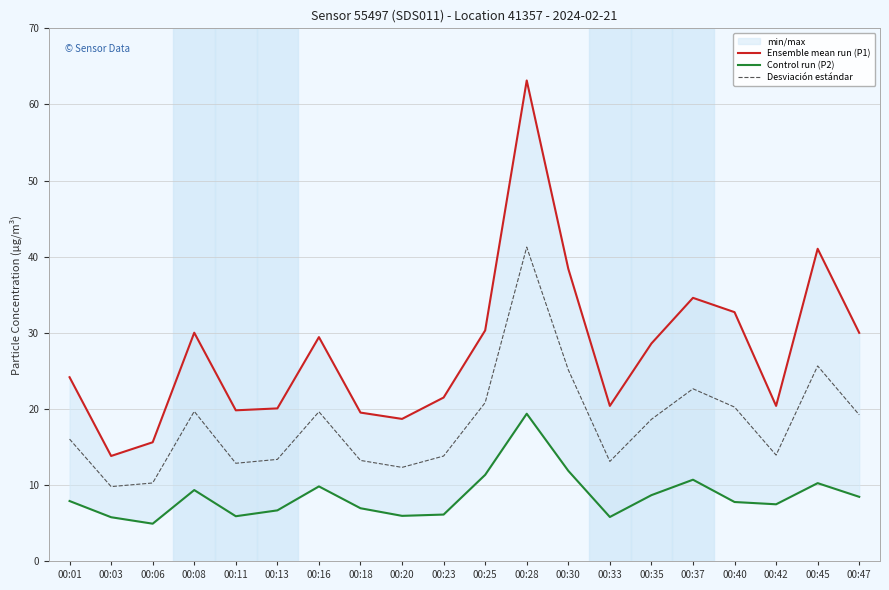

Reading left to right, transcribe all the data shown in this chart.

Ensemble mean run (P1): 24.1	13.8	15.6	30.0	19.8	20.1	29.4	19.5	18.7	21.5	30.3	63.1	38.4	20.4	28.6	34.6	32.7	20.4	41.0	30.0
Control run (P2): 7.9	5.8	4.9	9.3	5.9	6.7	9.8	6.9	5.9	6.1	11.3	19.4	11.8	5.8	8.7	10.7	7.8	7.5	10.2	8.4
Desviación estándar: 16.0	9.8	10.2	19.7	12.8	13.4	19.6	13.2	12.3	13.8	20.8	41.2	25.1	13.1	18.6	22.6	20.2	13.9	25.6	19.2